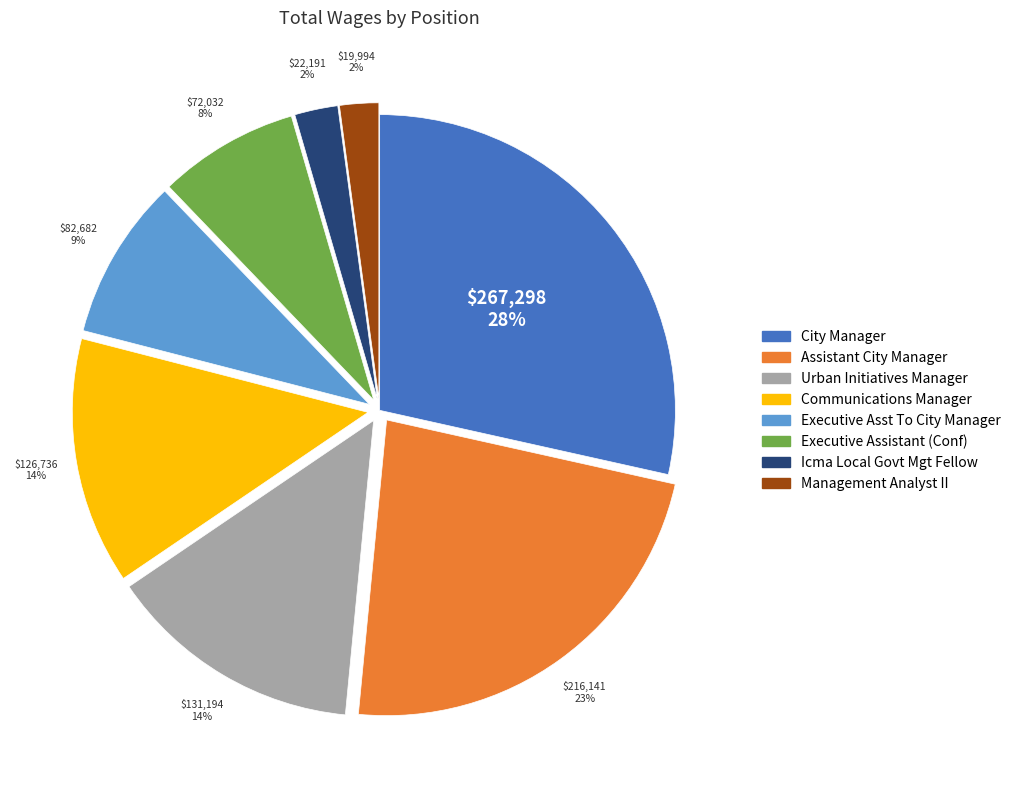

The Executive Asst To City Manager slice represents 9% of the pie. True or false?

True